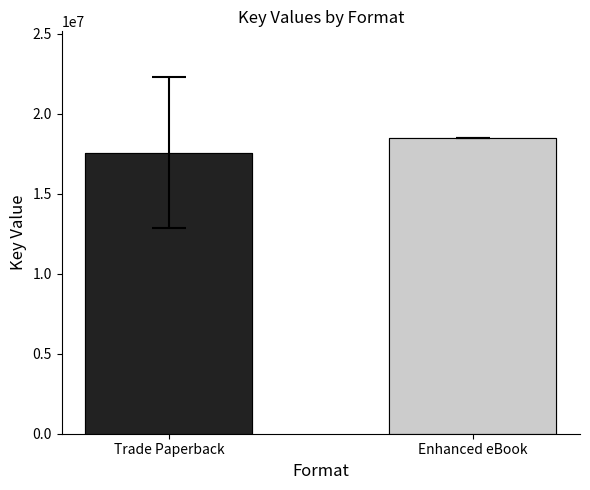

What is the change in value from Trade Paperback to Enhanced eBook?

+941841.5